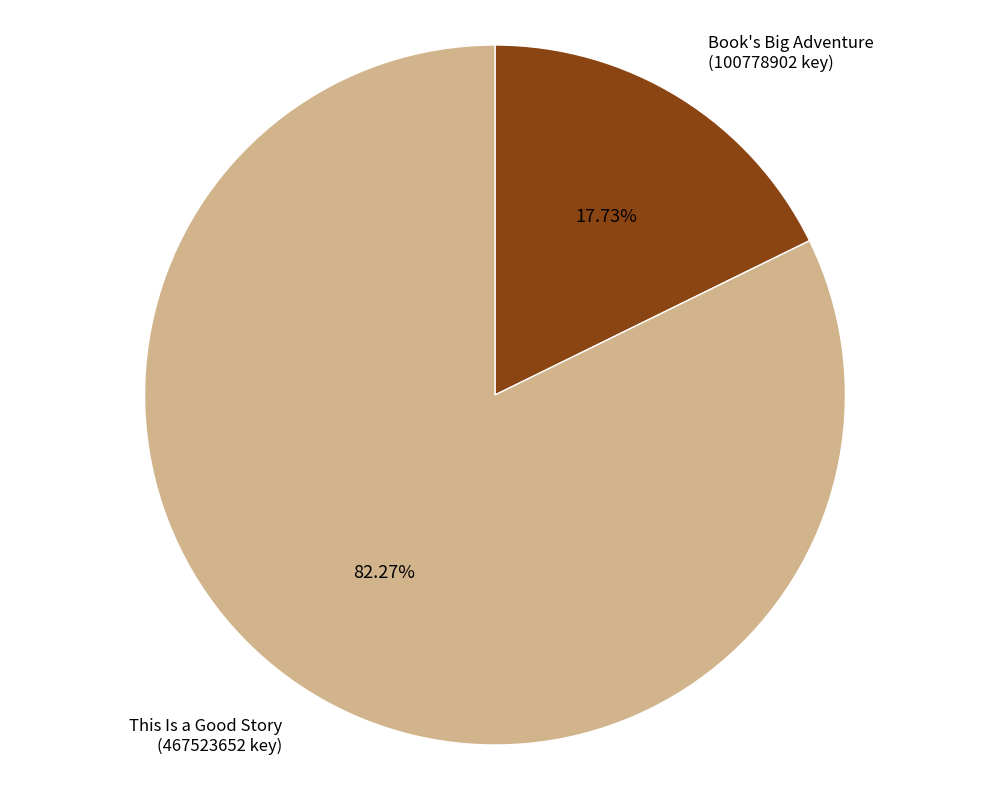

Is the sum of Book's Big Adventure (100778902 key) and This Is a Good Story (467523652 key) greater than half?

Yes